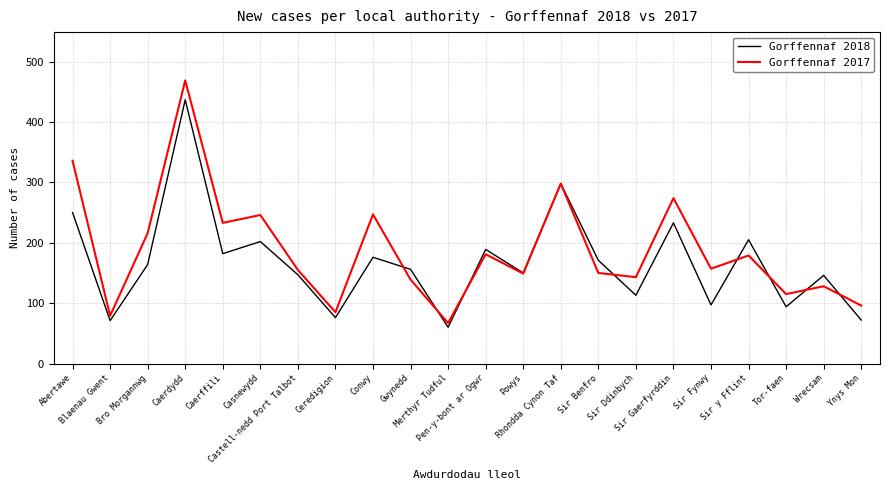

Rank the series by their maximum value, from highest to lowest.

Gorffennaf 2017, Gorffennaf 2018